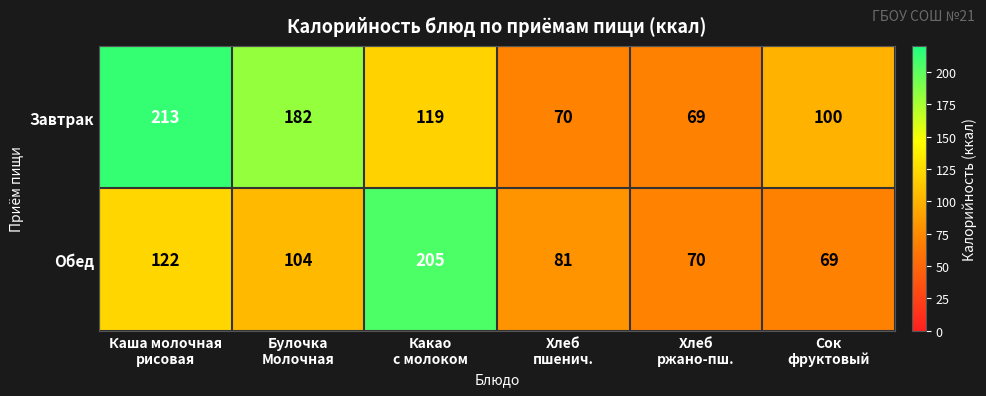

What is the lowest value of the Обед series?

69